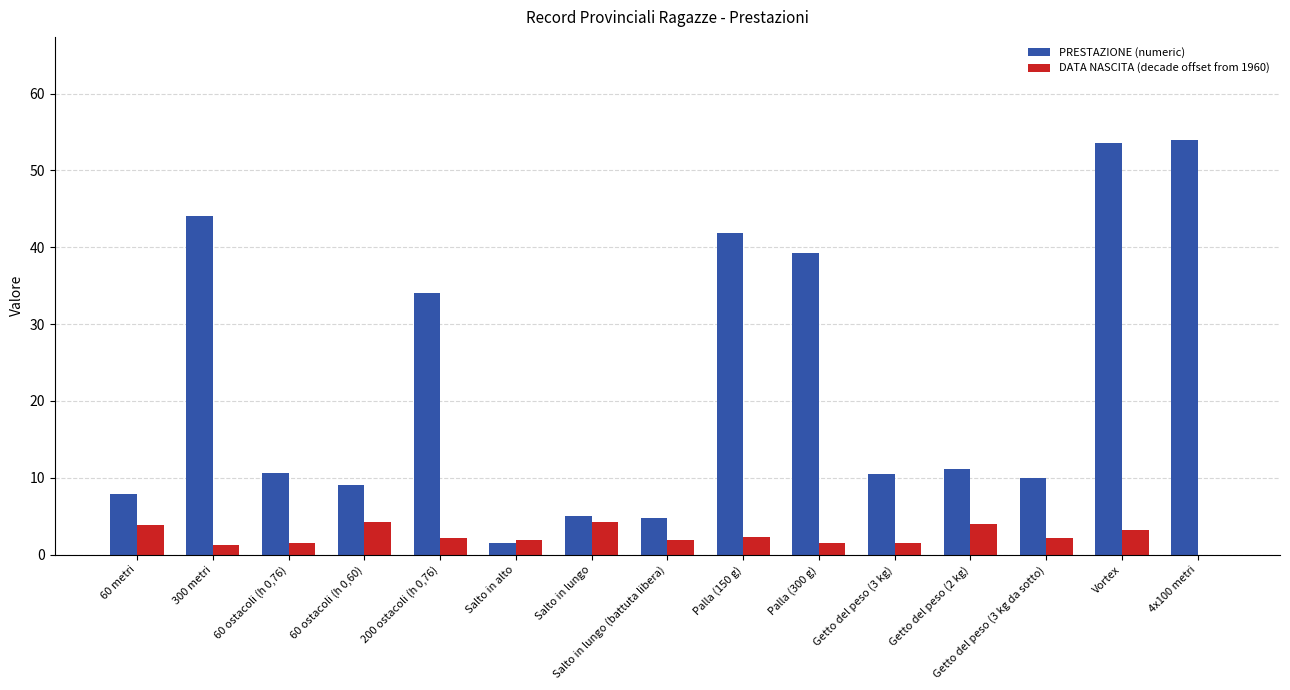

Is the value of PRESTAZIONE (numeric) at 60 ostacoli (h 0,60) greater than the value of DATA NASCITA (decade offset from 1960) at Getto del peso (3 kg)?

Yes